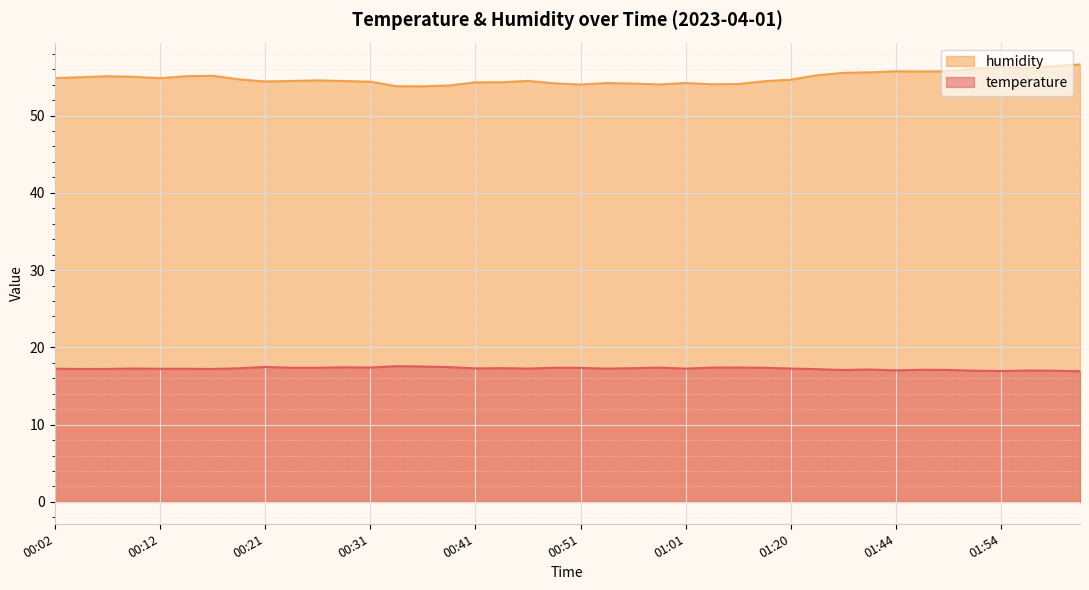

What is the maximum value shown in the chart?

56.6